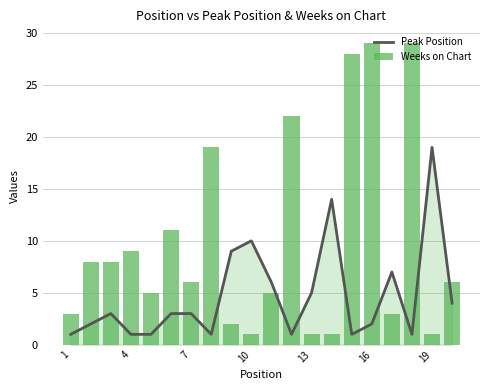

Is it true that Peak Position equals 0 at 4?

False